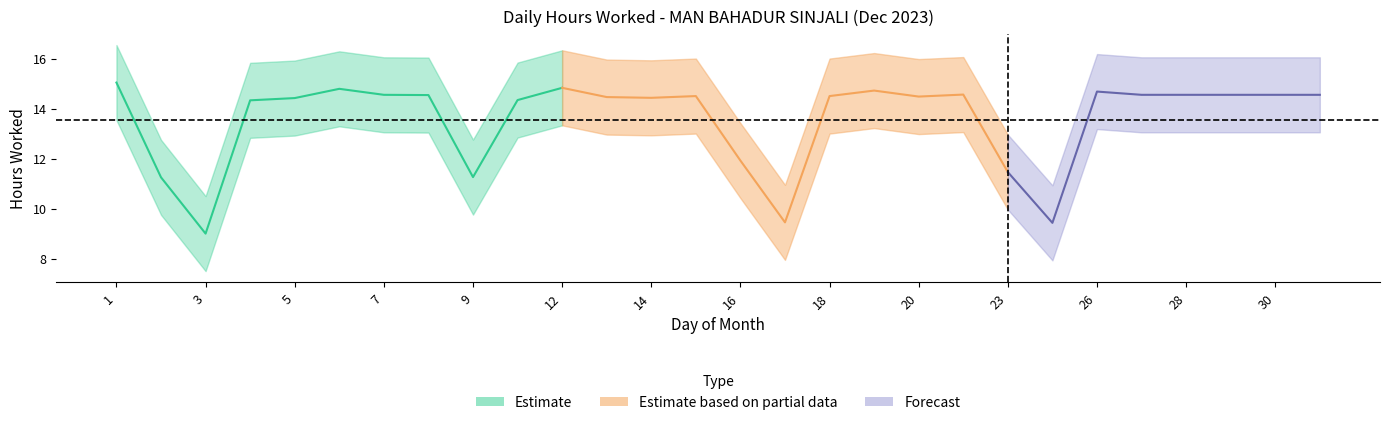

True or false: Break Total and Hours Worked intersect in this chart.

False